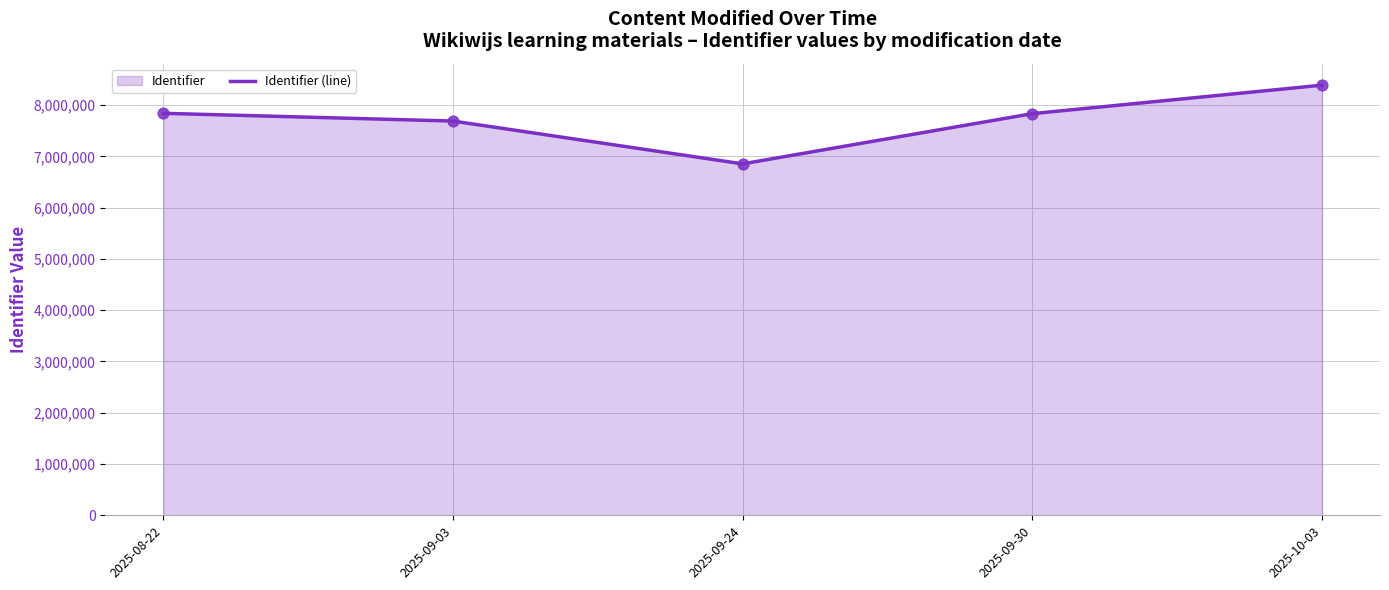

What is the ratio of the value at 2025-10-03 to the value at 2025-09-24?

1.2